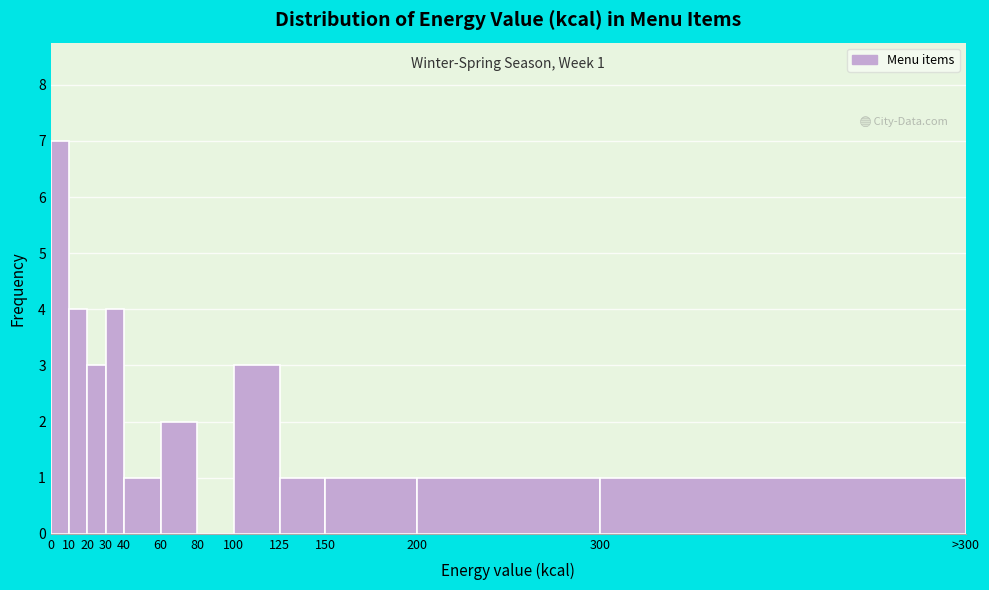

Reading right to left, transcribe all the data shown in this chart.

300=1	200=1	150=1	125=1	100=3	80=0	60=2	40=1	30=4	20=3	10=4	0=7